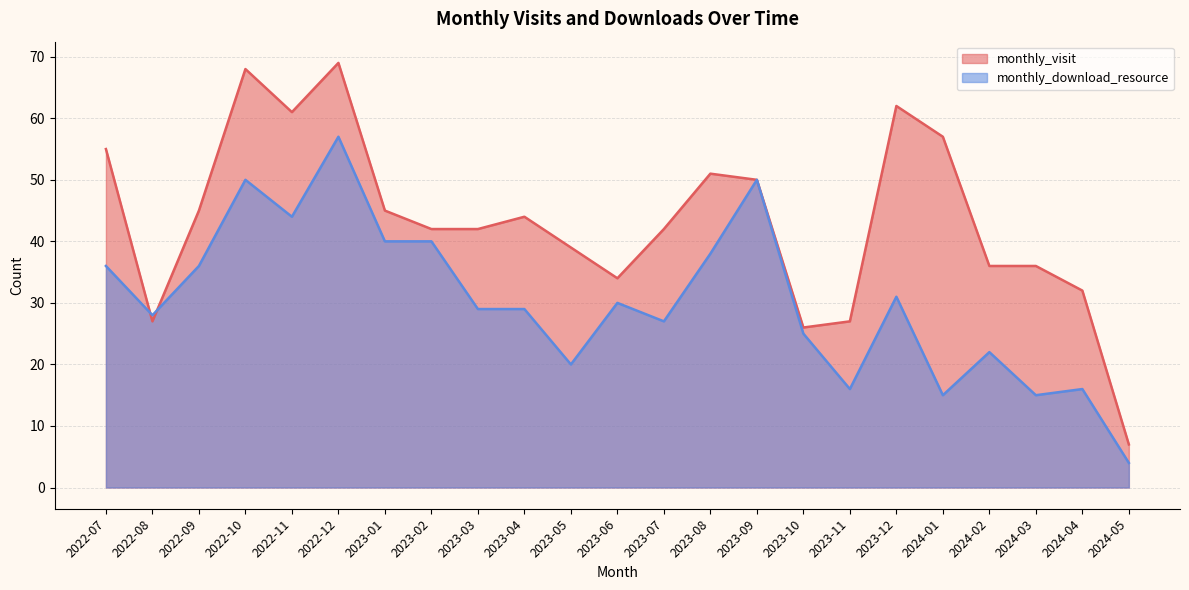

How many lines are shown in the chart?

2